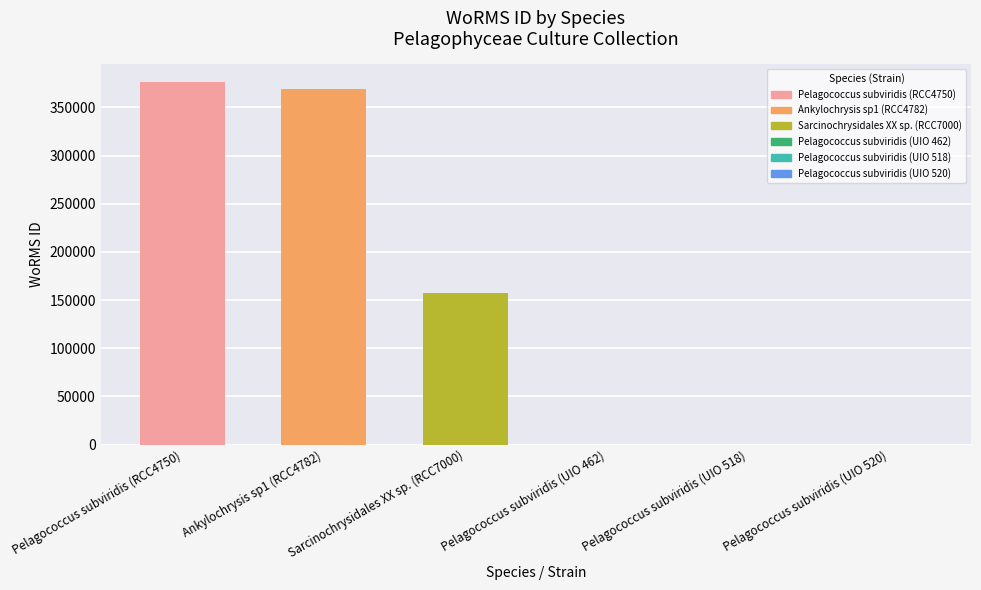

What is the maximum value shown in the chart?

375971